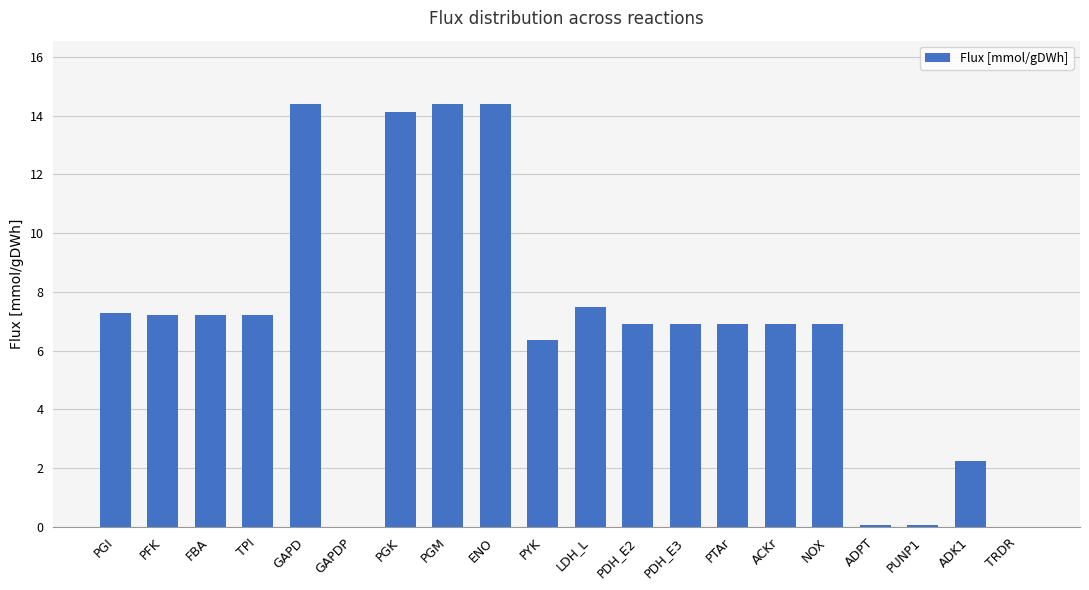

Between ADK1 and ENO, which is larger?

ENO